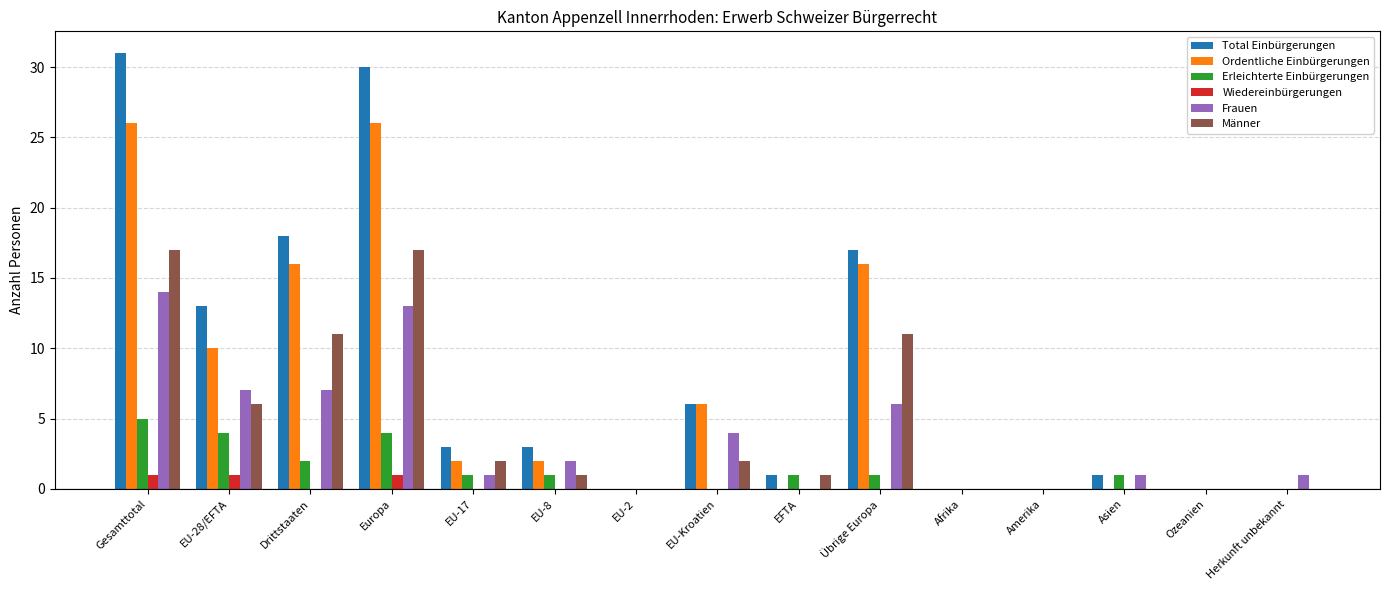

What is the maximum value for Ordentliche Einbürgerungen?

26